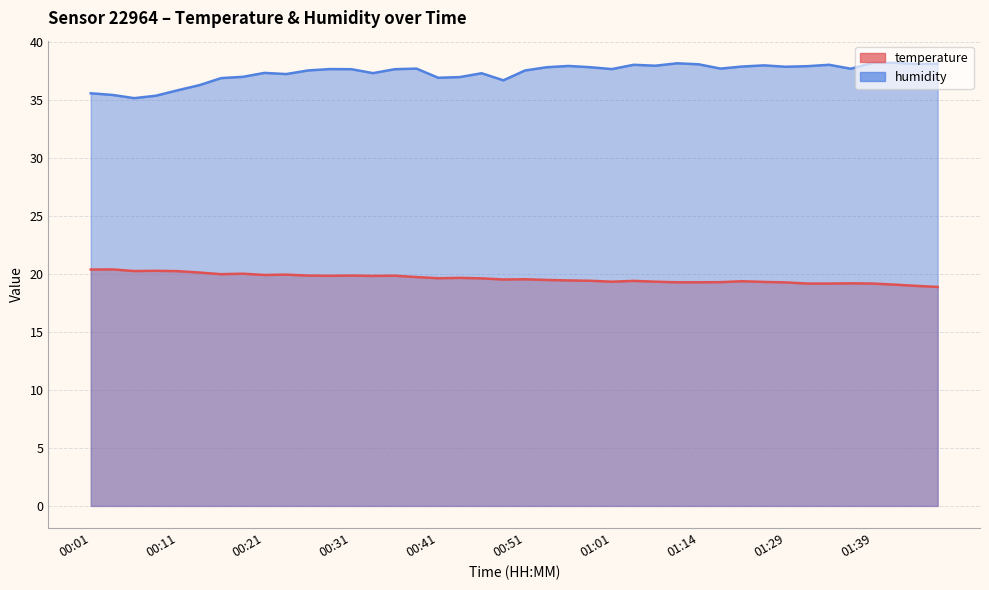

Reading left to right, what are all the values shown in this chart?

temperature: 00:01=20.4	00:04=20.4	00:06=20.3	00:09=20.3	00:11=20.3	00:14=20.1	00:16=20.0	00:19=20.0	00:21=19.9	00:24=20.0	00:26=19.9	00:29=19.9	00:31=19.9	00:33=19.9	00:36=19.9	00:38=19.8	00:41=19.6	00:43=19.7	00:46=19.6	00:48=19.5	00:51=19.6	00:53=19.5	00:56=19.5	00:58=19.4	01:01=19.4	01:03=19.4	01:08=19.4	01:11=19.3	01:14=19.3	01:22=19.3	01:24=19.4	01:27=19.3	01:29=19.3	01:32=19.2	01:34=19.2	01:37=19.2	01:39=19.2	01:42=19.1	01:44=19.0	01:47=18.9
humidity: 00:01=35.6	00:04=35.5	00:06=35.2	00:09=35.4	00:11=35.9	00:14=36.3	00:16=36.9	00:19=37.0	00:21=37.4	00:24=37.3	00:26=37.6	00:29=37.7	00:31=37.7	00:33=37.4	00:36=37.7	00:38=37.7	00:41=37.0	00:43=37.0	00:46=37.3	00:48=36.7	00:51=37.6	00:53=37.9	00:56=38.0	00:58=37.9	01:01=37.7	01:03=38.1	01:08=38.0	01:11=38.2	01:14=38.1	01:22=37.7	01:24=37.9	01:27=38.0	01:29=37.9	01:32=38.0	01:34=38.1	01:37=37.7	01:39=38.2	01:42=38.2	01:44=38.1	01:47=38.2